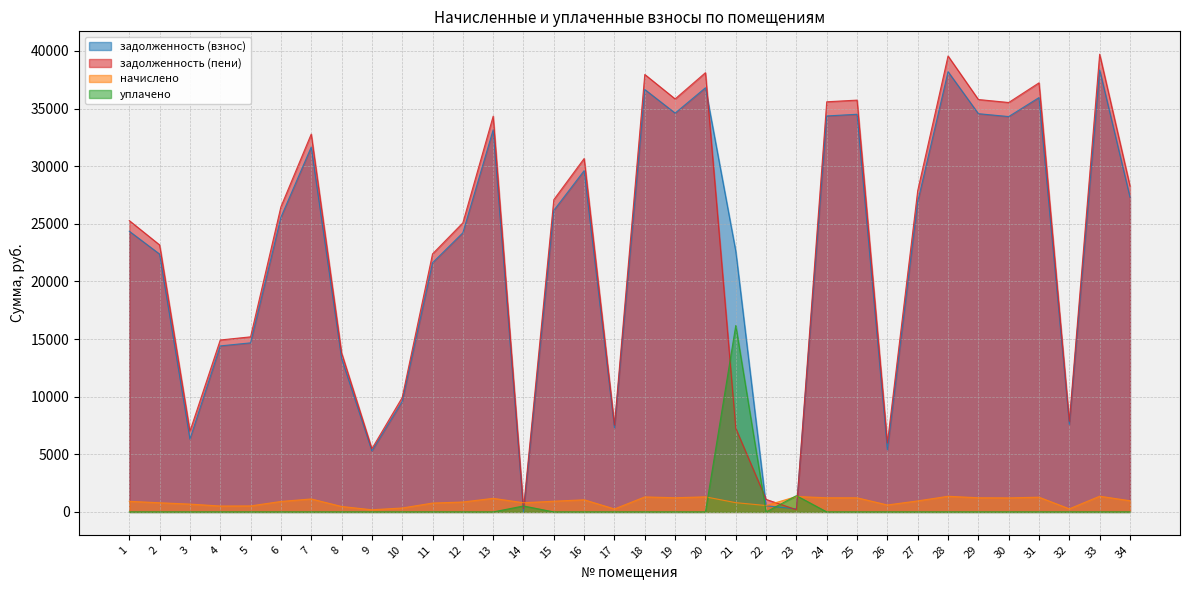

Rank the series by their maximum value, from lowest to highest.

начислено, уплачено, задолженность (взнос), задолженность (пени)